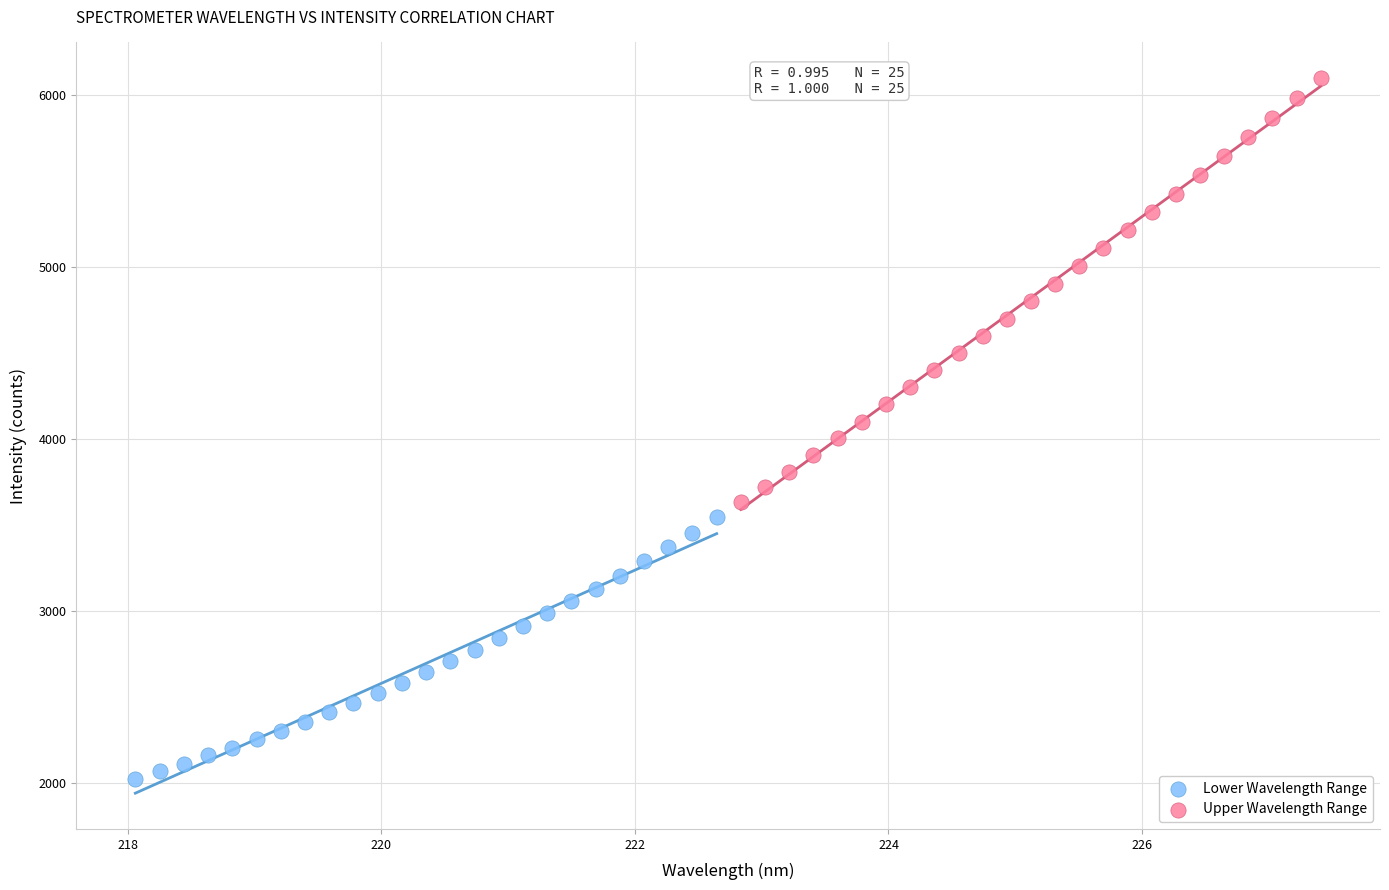

Which series reaches the maximum Y coordinate?

Upper Wavelength Range